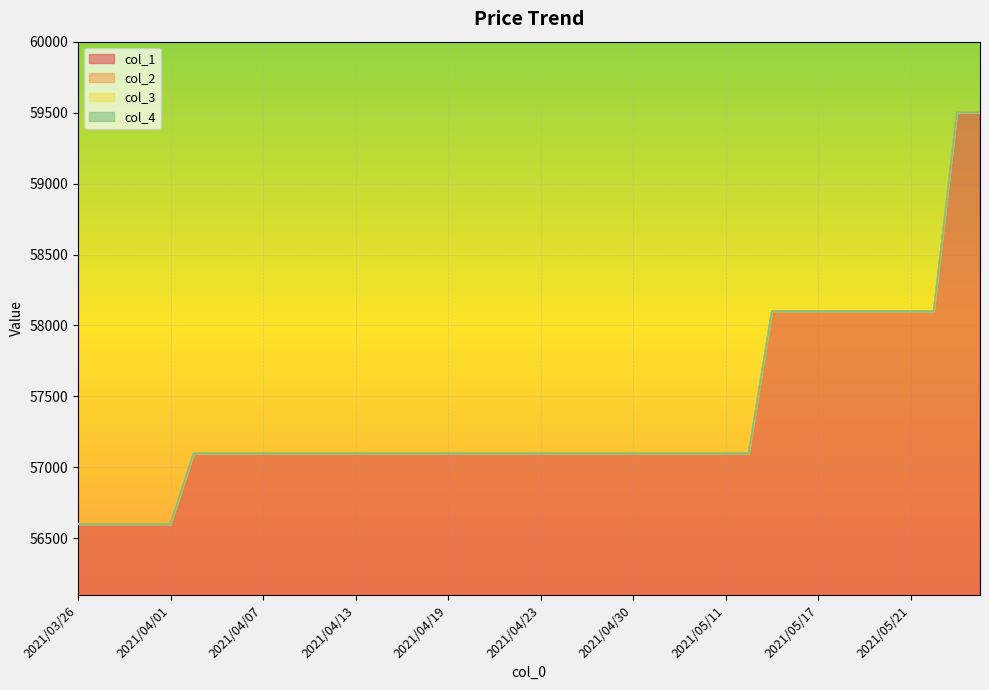

What is the label of the 40th point from the left?

2021/05/26